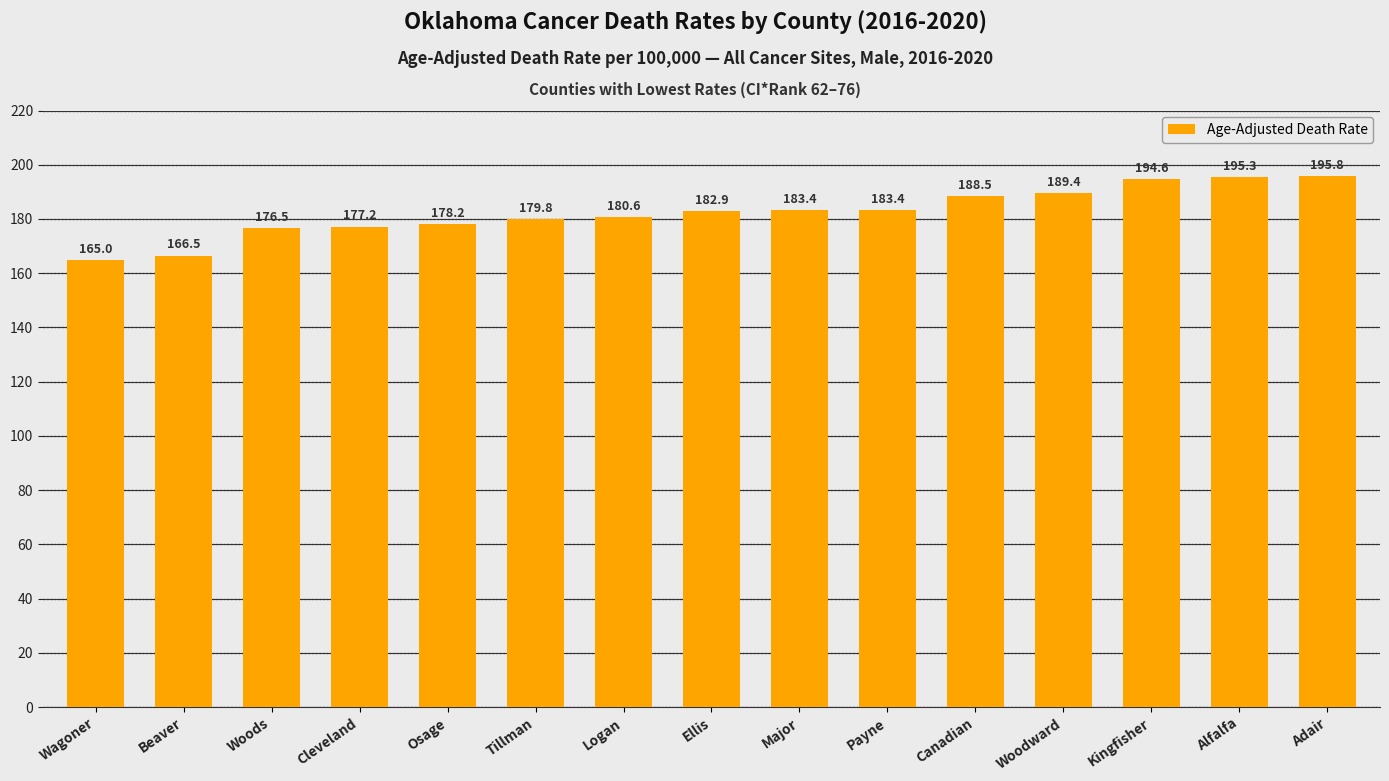

Approximately how many times larger is the value at Canadian compared to Alfalfa?

1.0